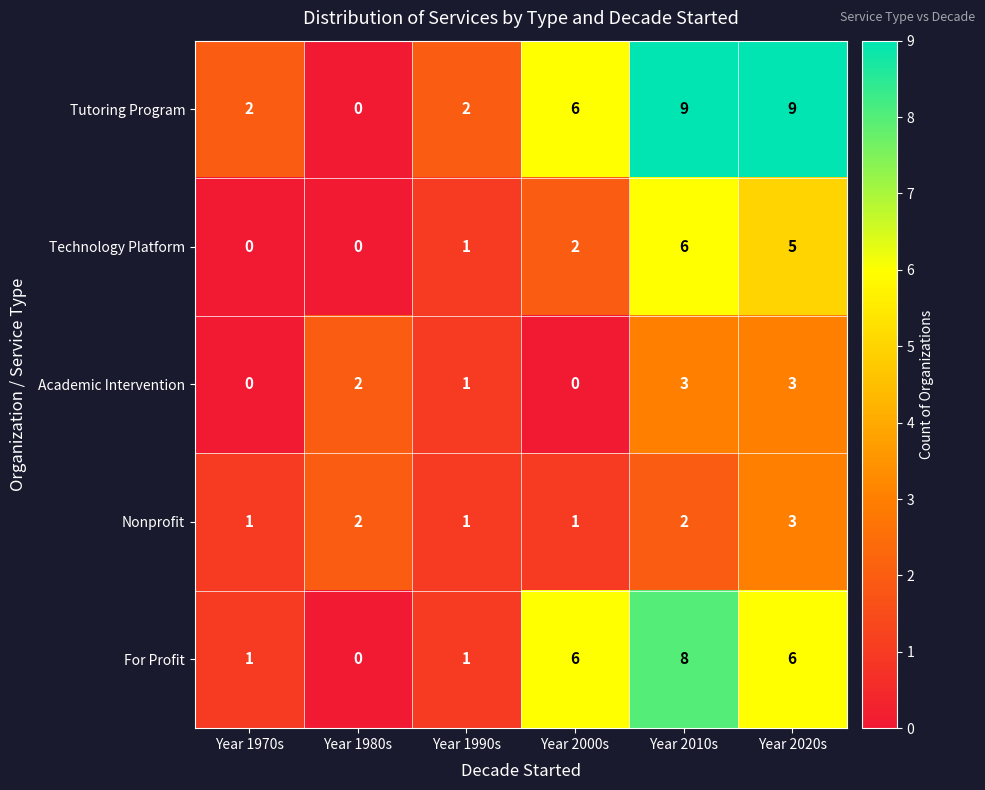

Count the Nonprofit values in the range 1 to 2.

5